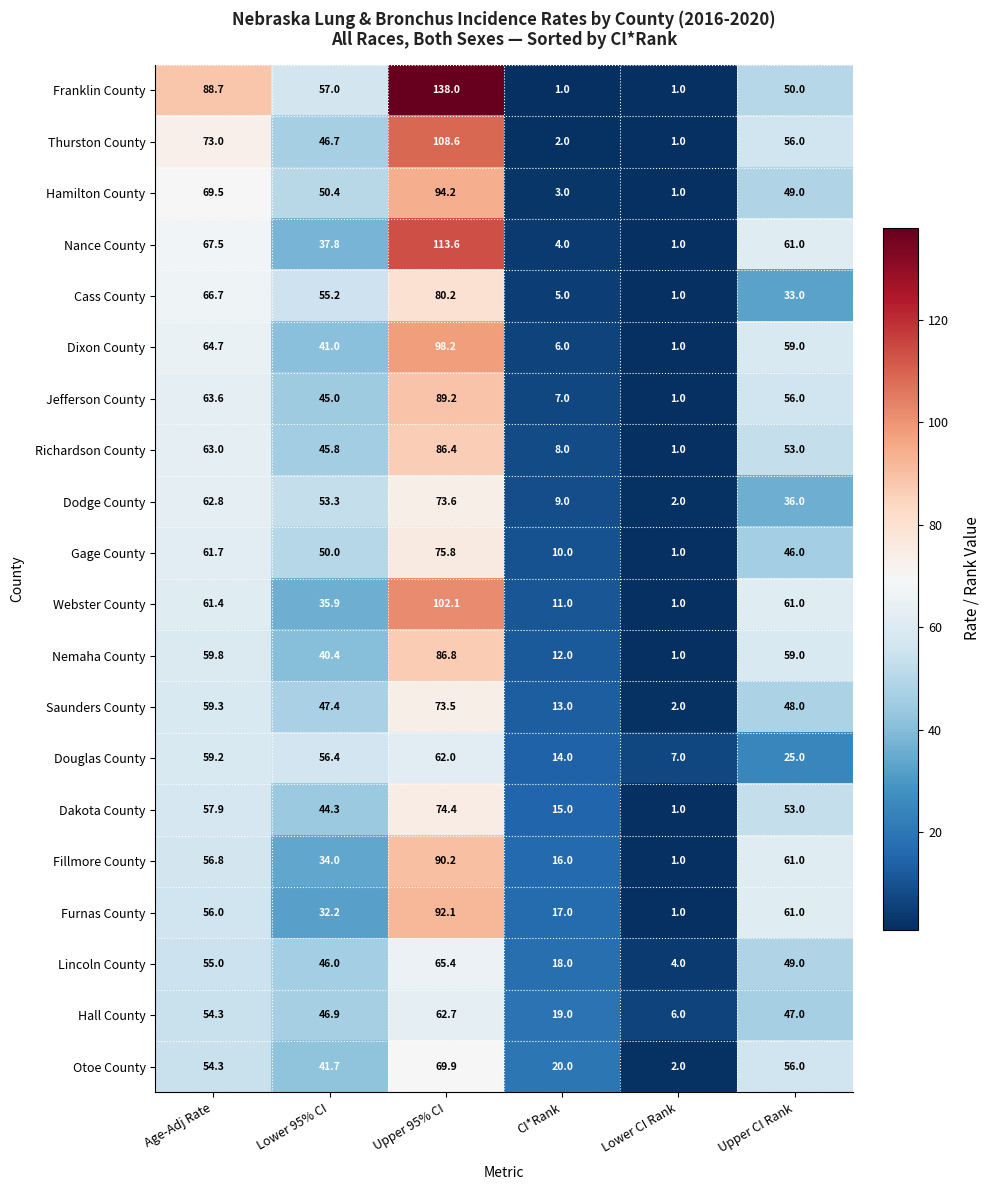

What is the difference between the Hamilton County values at Upper 95% CI and Upper CI Rank?

45.2